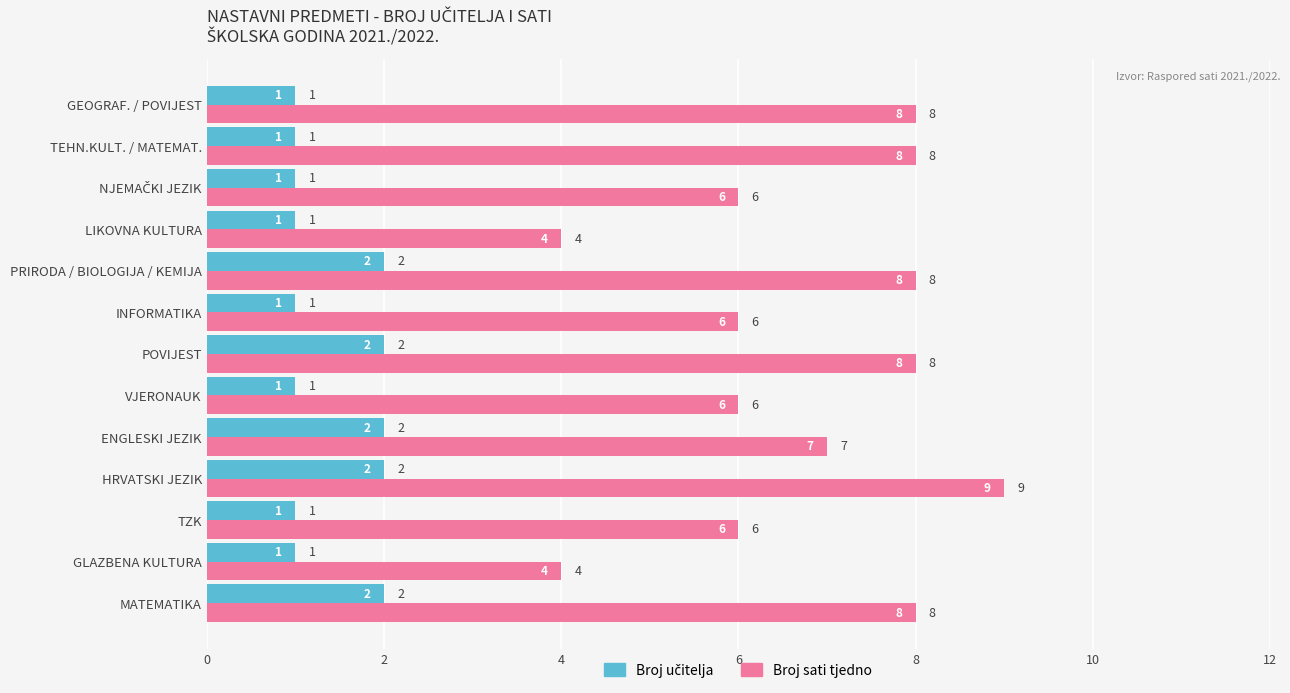

Is it true that Broj sati tjedno equals 7 at ENGLESKI JEZIK?

True